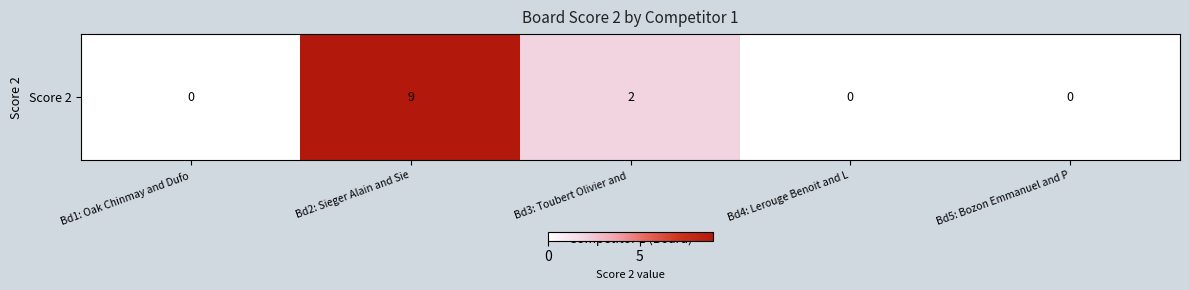

What is the maximum value shown in the chart?

9